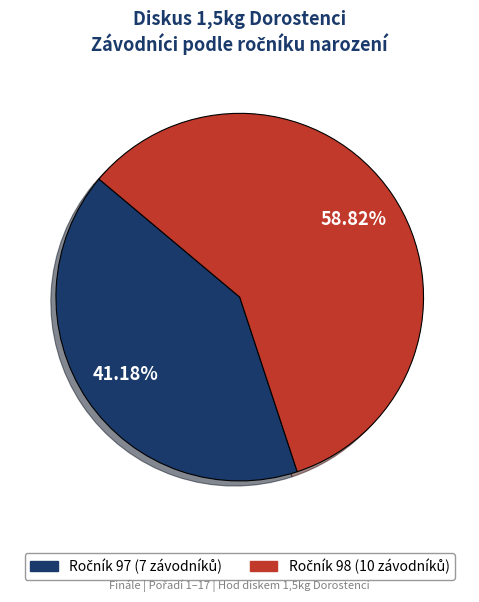

What is the largest slice in the pie chart?

98